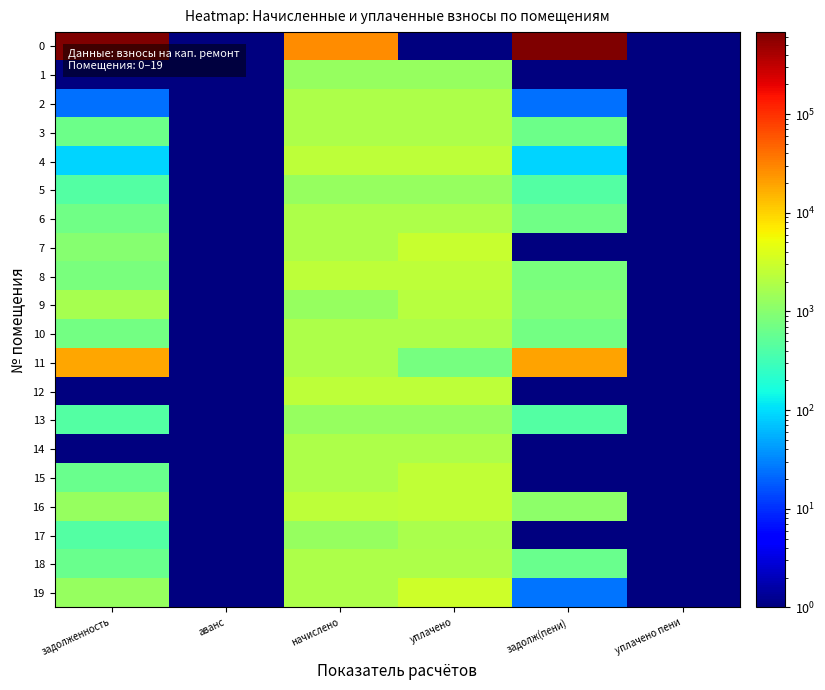

Between уплачено and задолж(пени), which is larger?

задолж(пени)